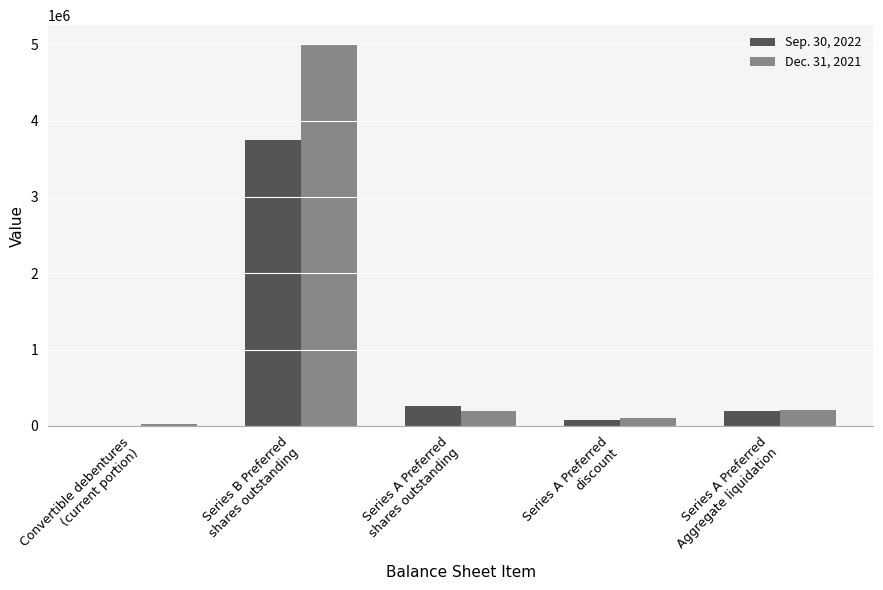

Which series has the largest total across all categories?

Dec. 31, 2021